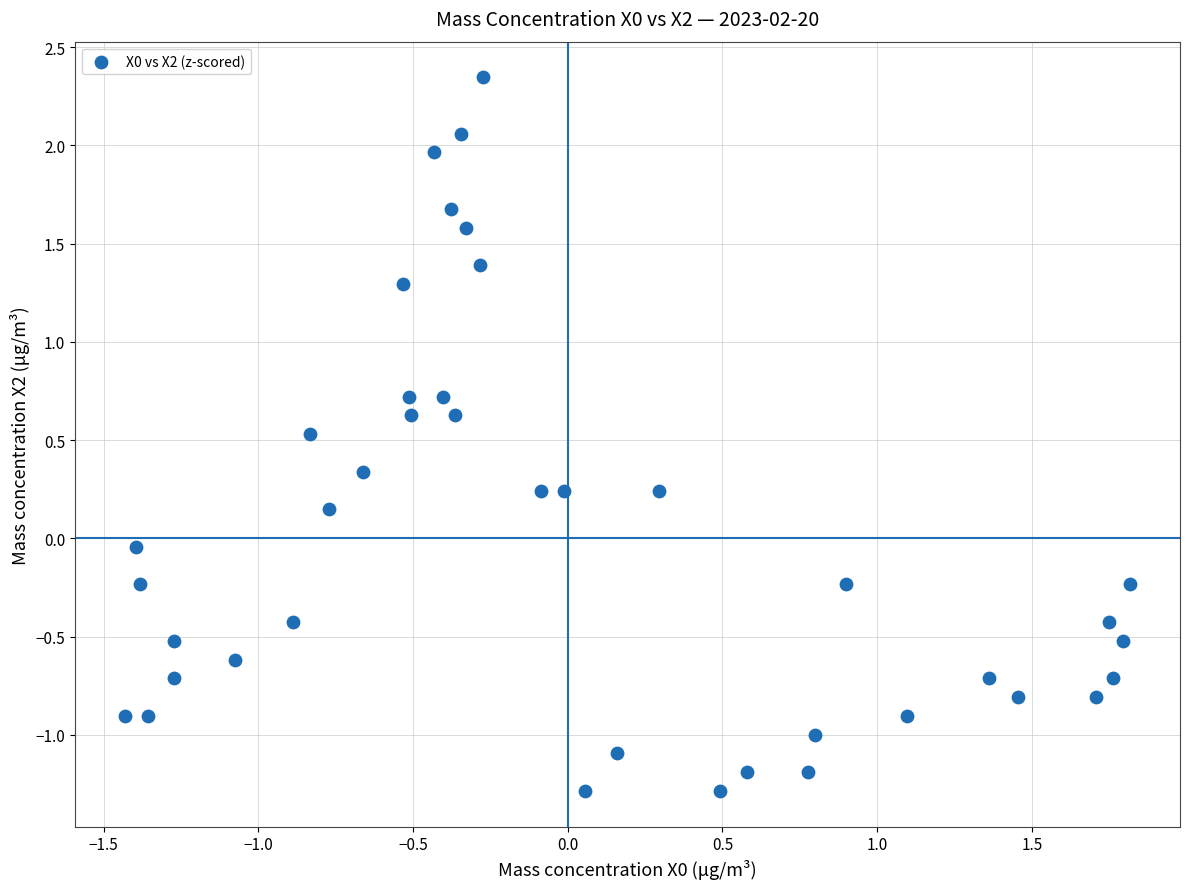

What is the range of Y values (max minus min)?

3.6